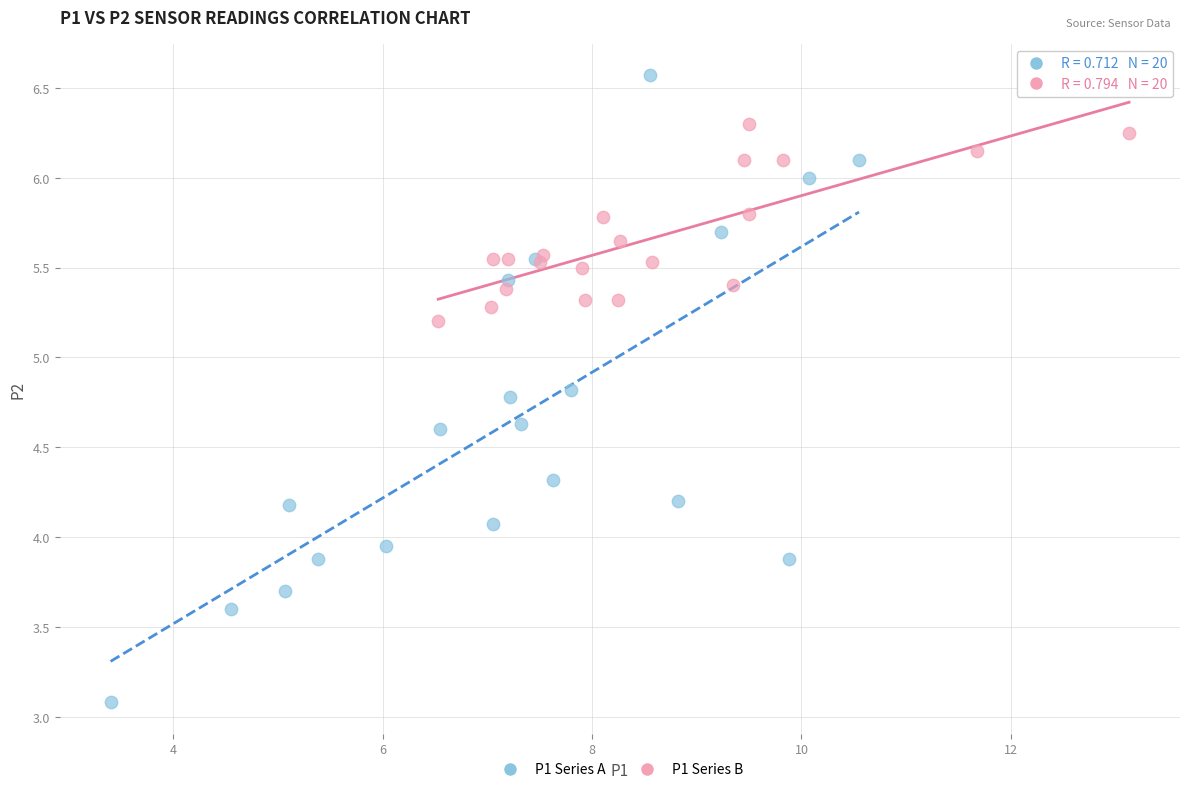

What are all the series names shown in the legend?

P1 Series A, P1 Series B